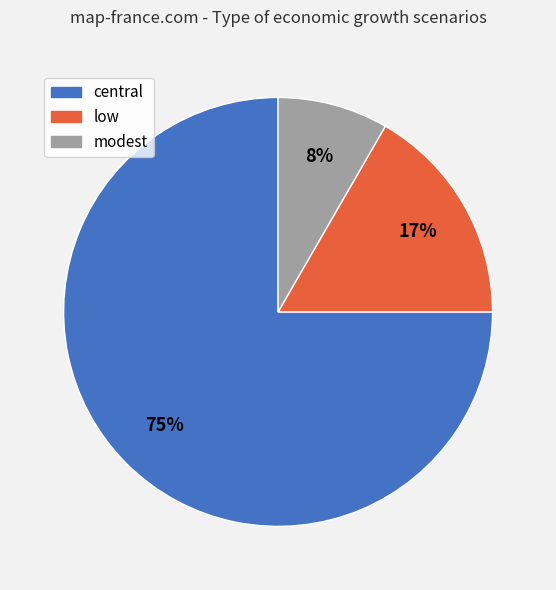

Rank the categories by value from highest to lowest.

central, low, modest